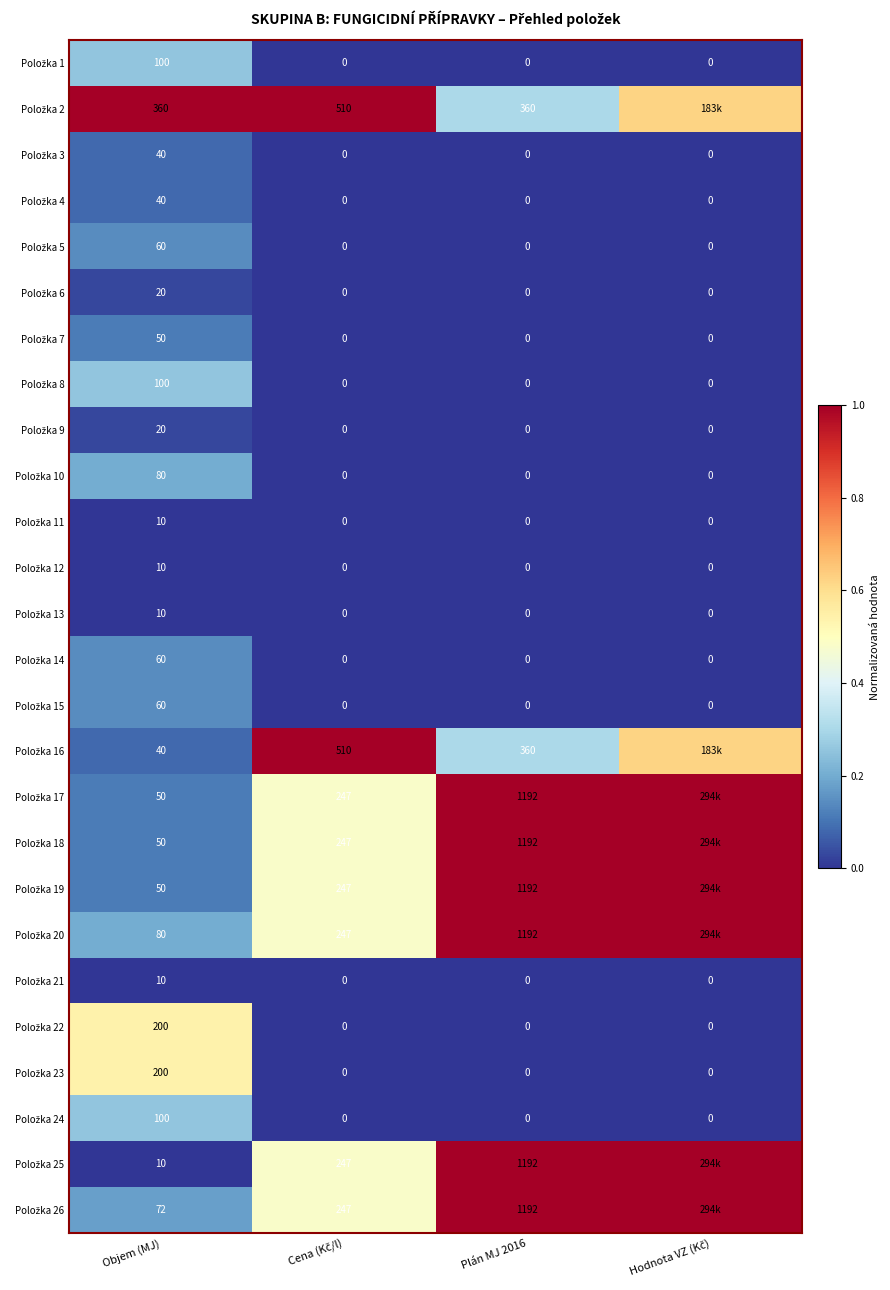

What is the spread (max minus min) of values at Plán MJ 2016?

1192.0